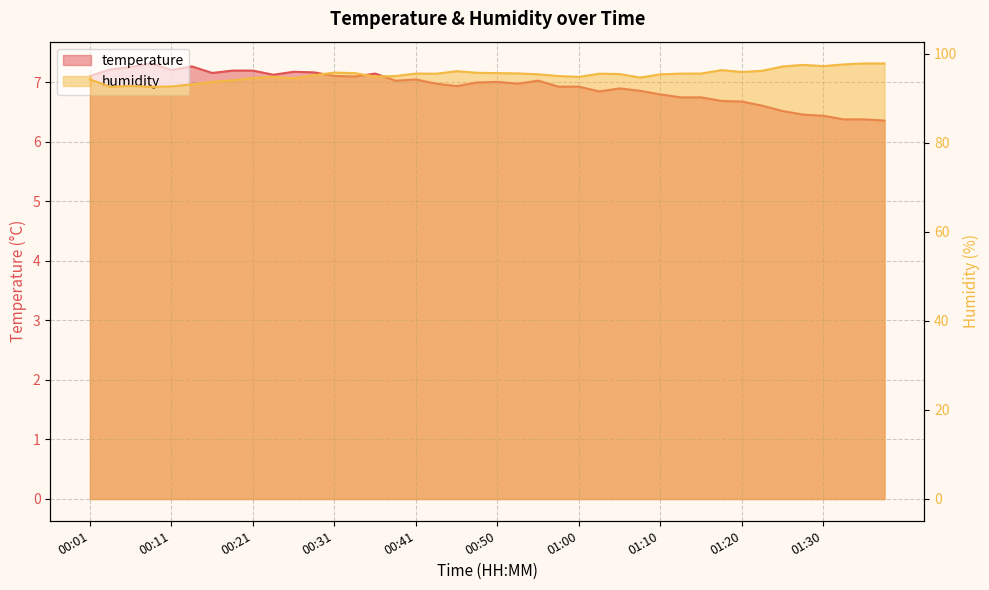

What is the value of the temperature point at the 19th from the left?

6.9